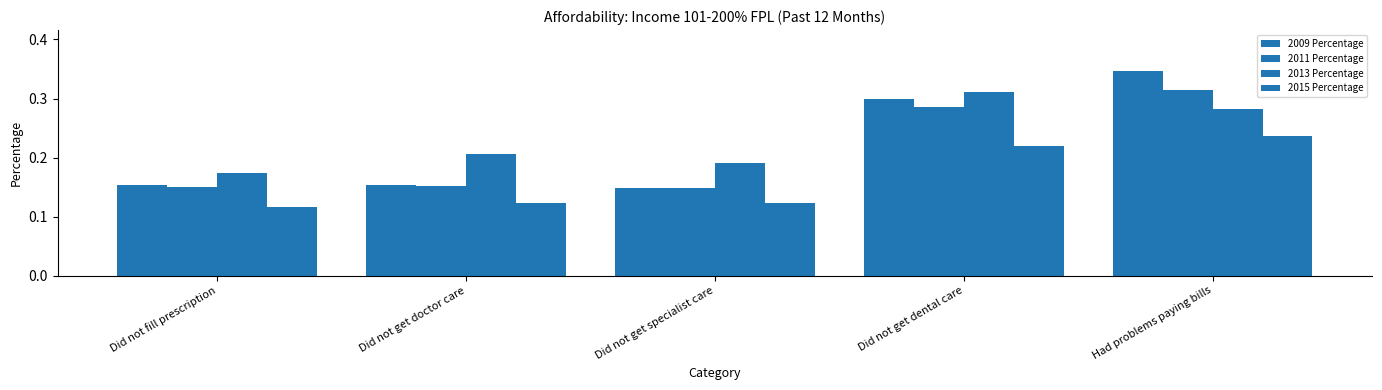

Which category has the highest value in the 2013 Percentage series?

Did not get dental care